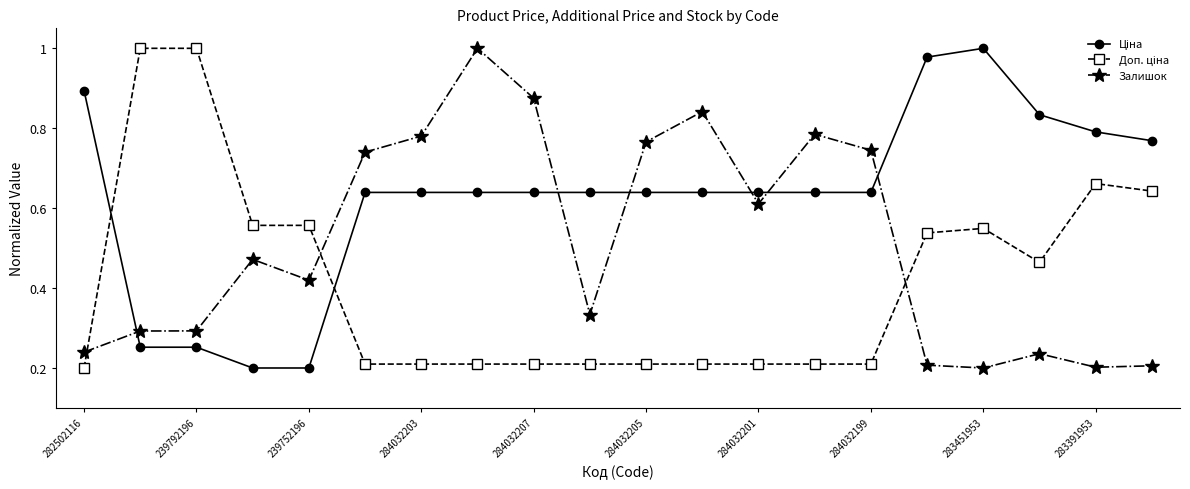

At how many categories does at least one series exceed 0?

20